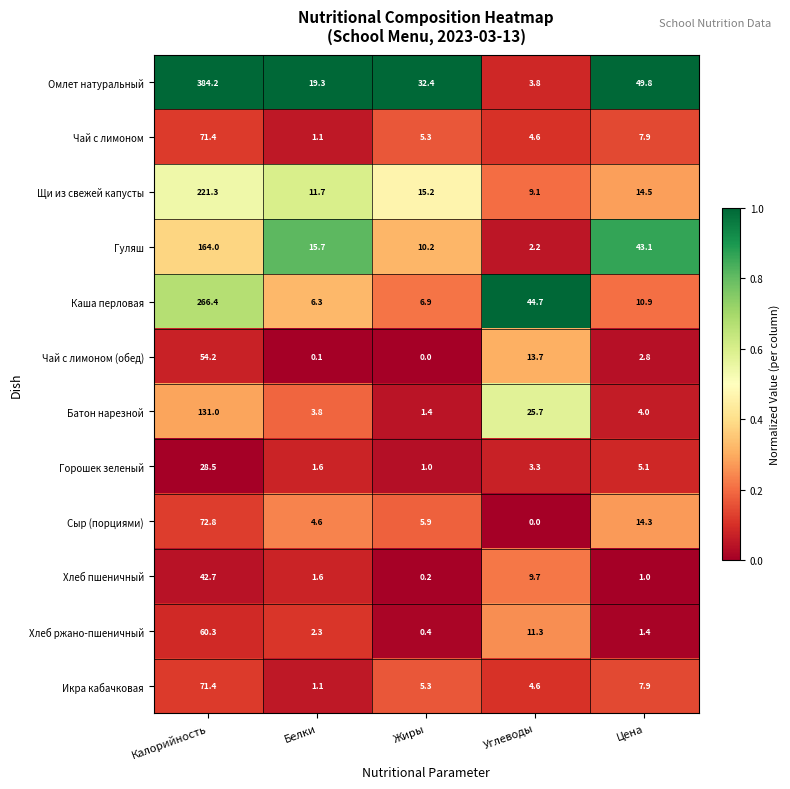

What is the average value of the Горошек зеленый series?

7.9